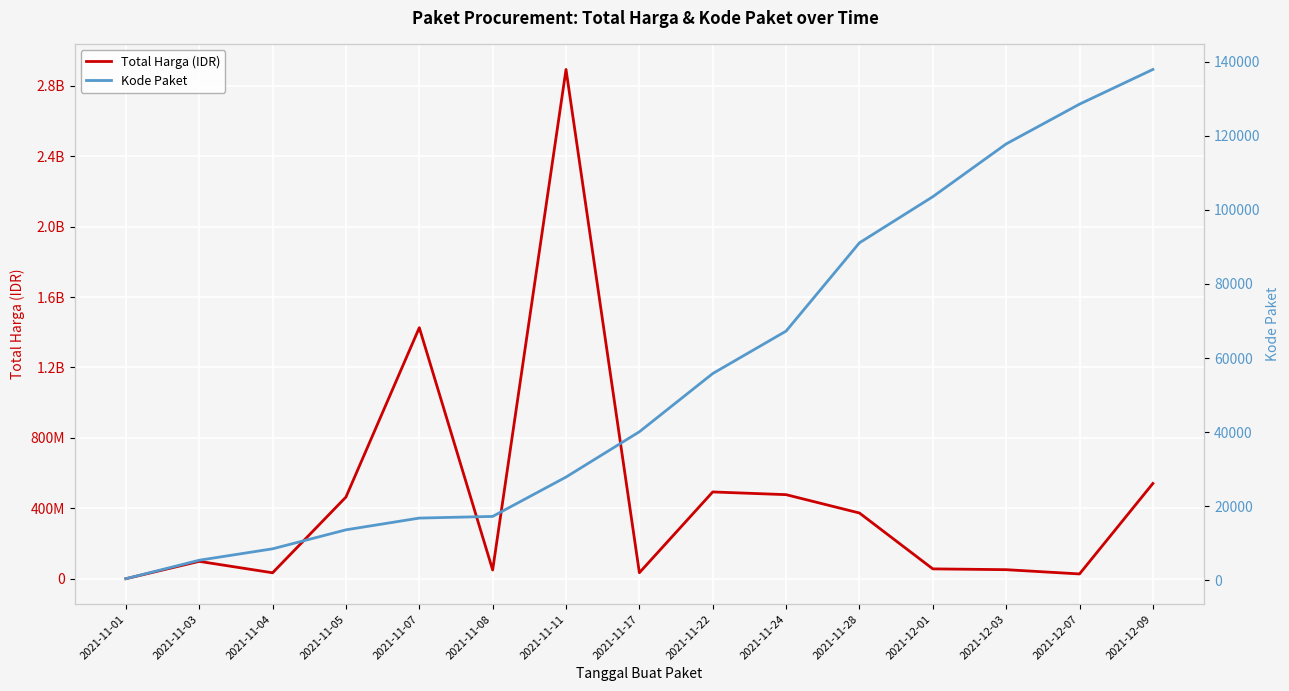

The value of Kode Paket at 2021-12-03 is 37092. True or false?

False